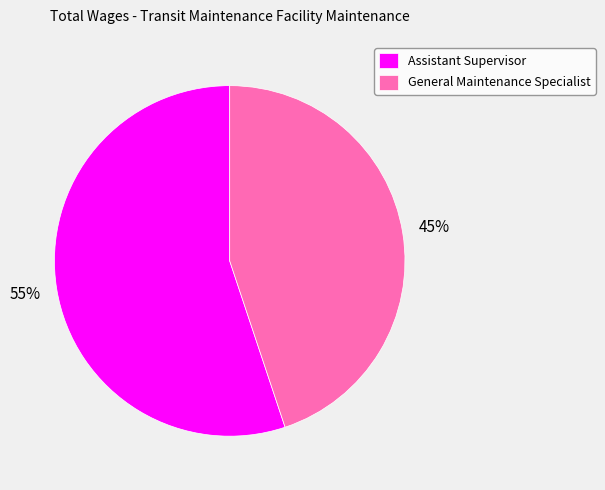

True or false: General Maintenance Specialist accounts for 45% of the total.

True